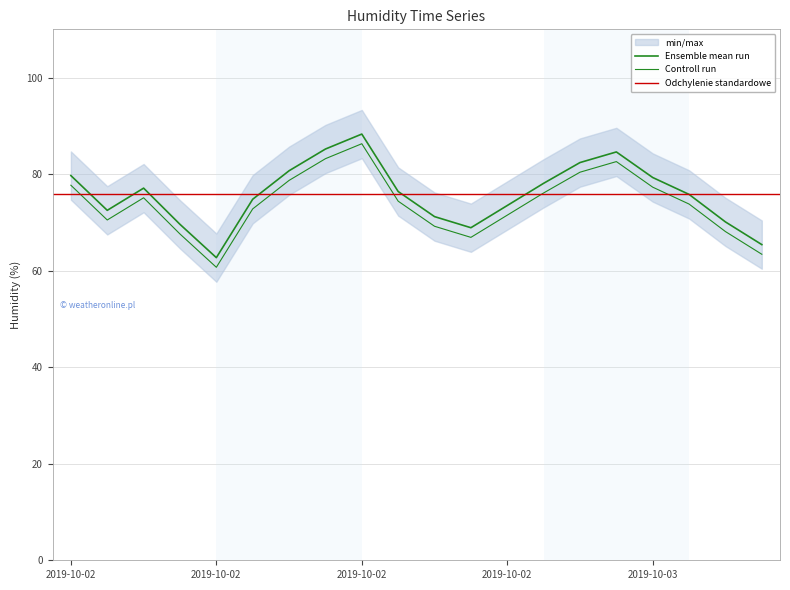

Does the chart display data point markers on the line(s)?

No